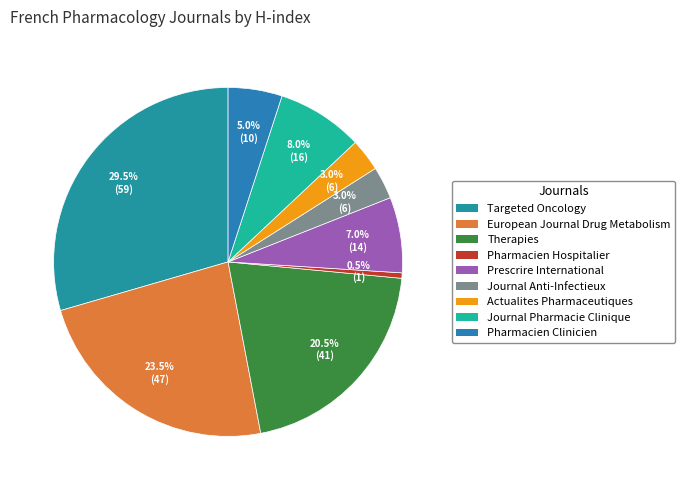

What is the largest slice in the pie chart?

Targeted Oncology